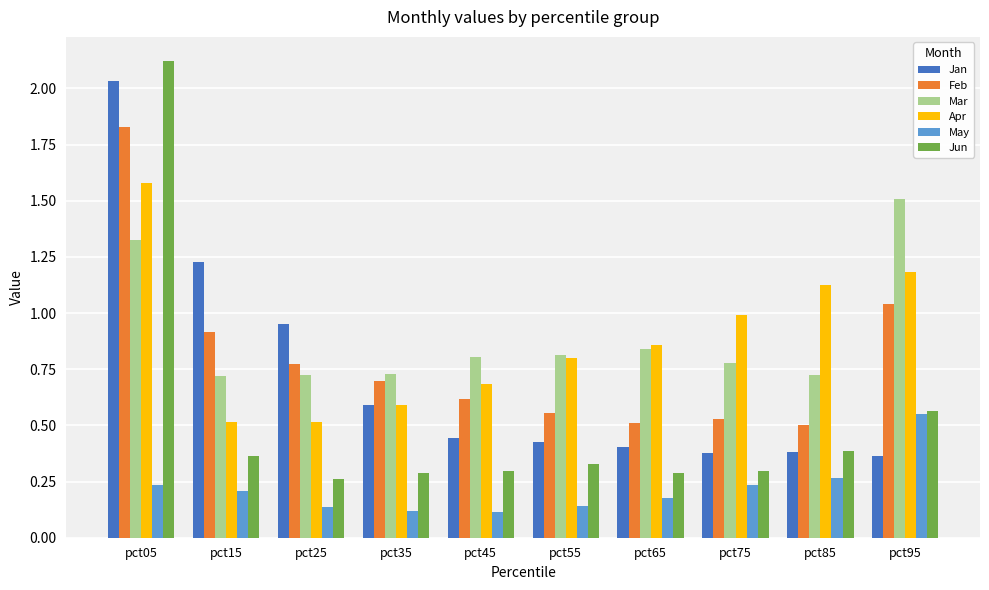

Which series changed the most between pct15 and pct25?

Jan